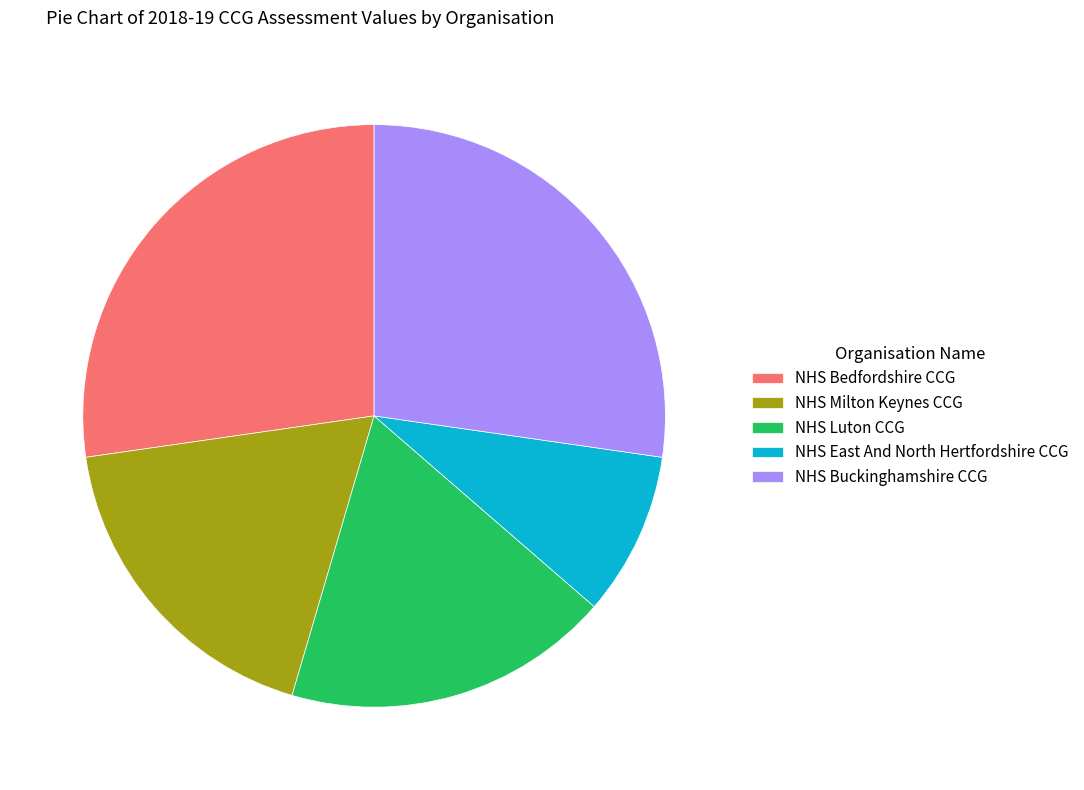

Is there any slice that represents more than half of the pie?

No